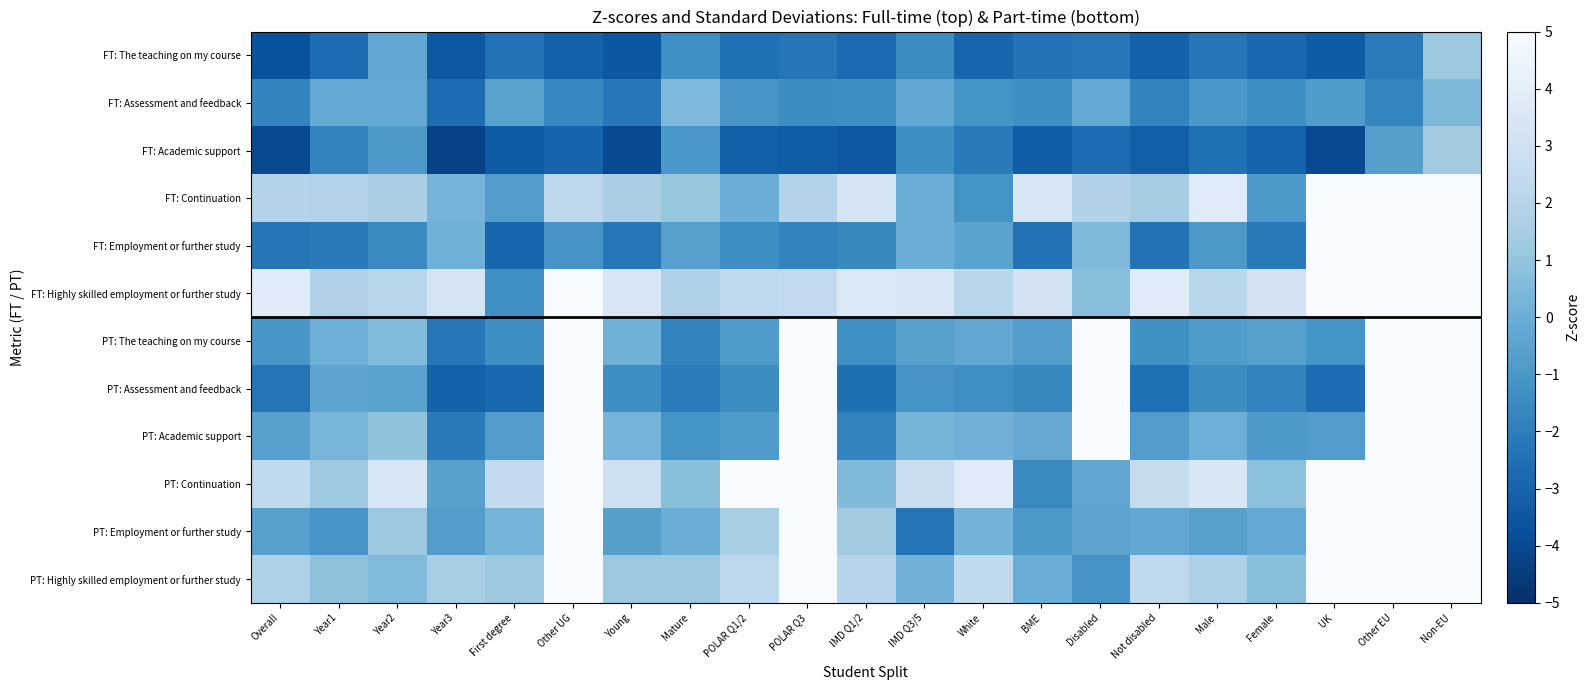

What is the minimum value shown in the chart?

-4.2